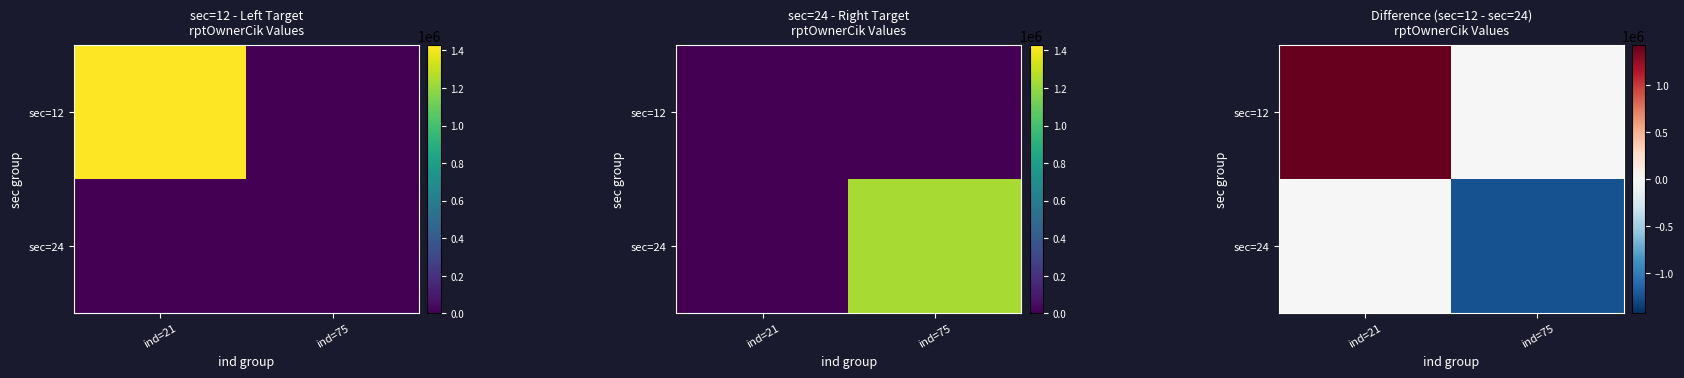

Rank the series by their average value, from highest to lowest.

sec=12, sec=24